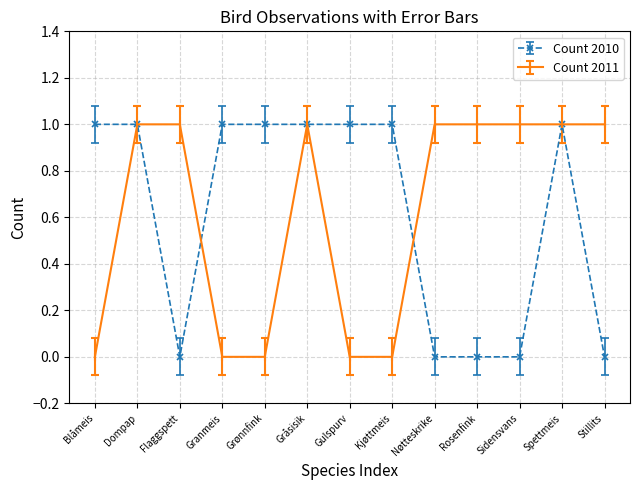

What position from the left is Sidensvans?

11